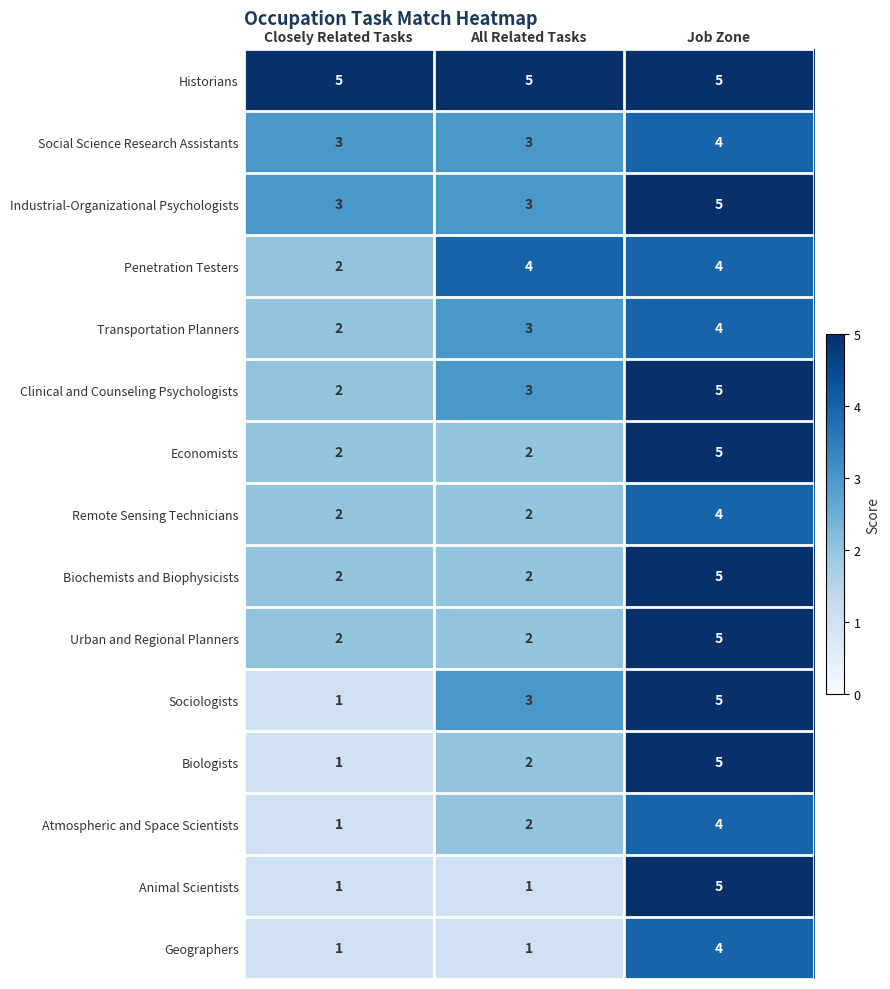

How many data points does each series have?

3